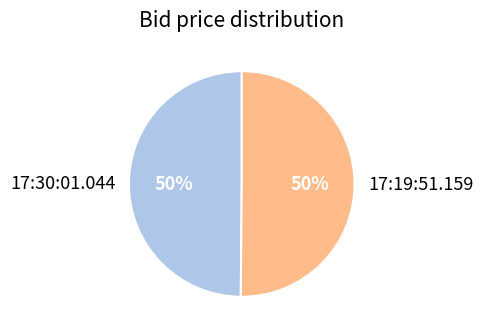

Combined, do 17:30:01.044 and 17:19:51.159 account for over 50%?

Yes